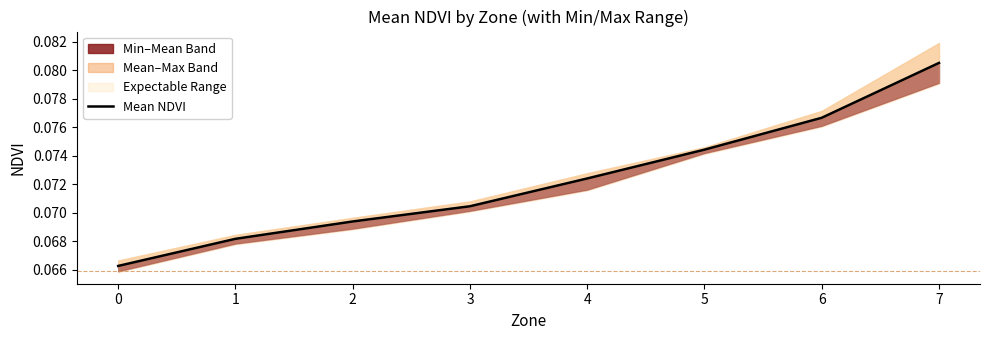

Is it true that the value at 2 is 0.1?

False